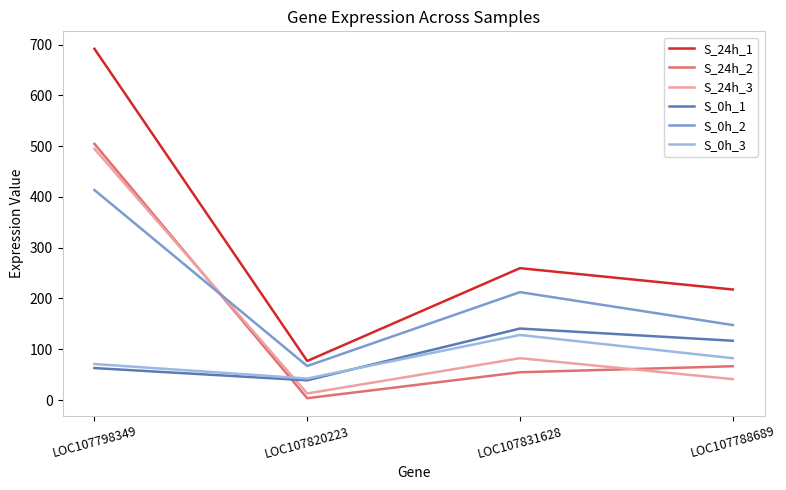

Reading right to left, what are all the values shown in this chart?

S_24h_1: 217.7	259.7	76.9	691.6
S_24h_2: 66.6	54.7	3.6	504.4
S_24h_3: 41.2	82.4	13.0	494.7
S_0h_1: 116.8	140.8	38.9	63.0
S_0h_2: 147.7	212.5	67.0	413.5
S_0h_3: 82.4	128.2	42.3	70.9